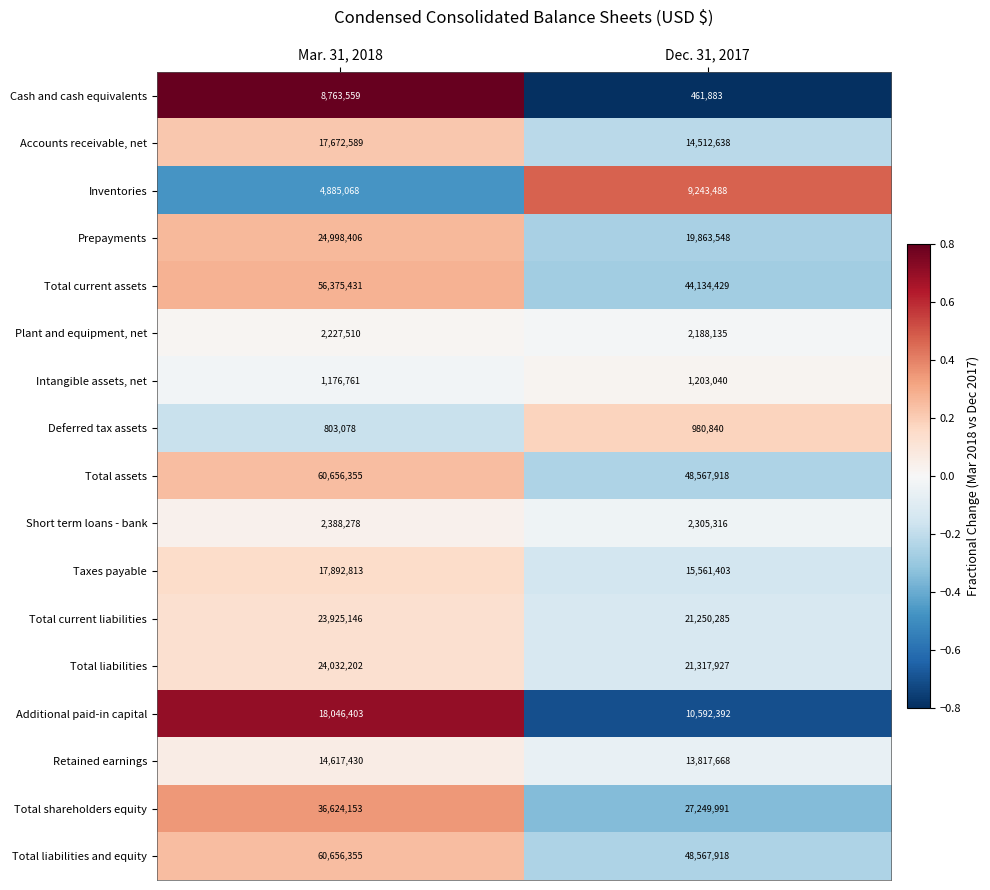

Is it true that Cash and cash equivalents equals 461883 at Dec. 31, 2017?

True